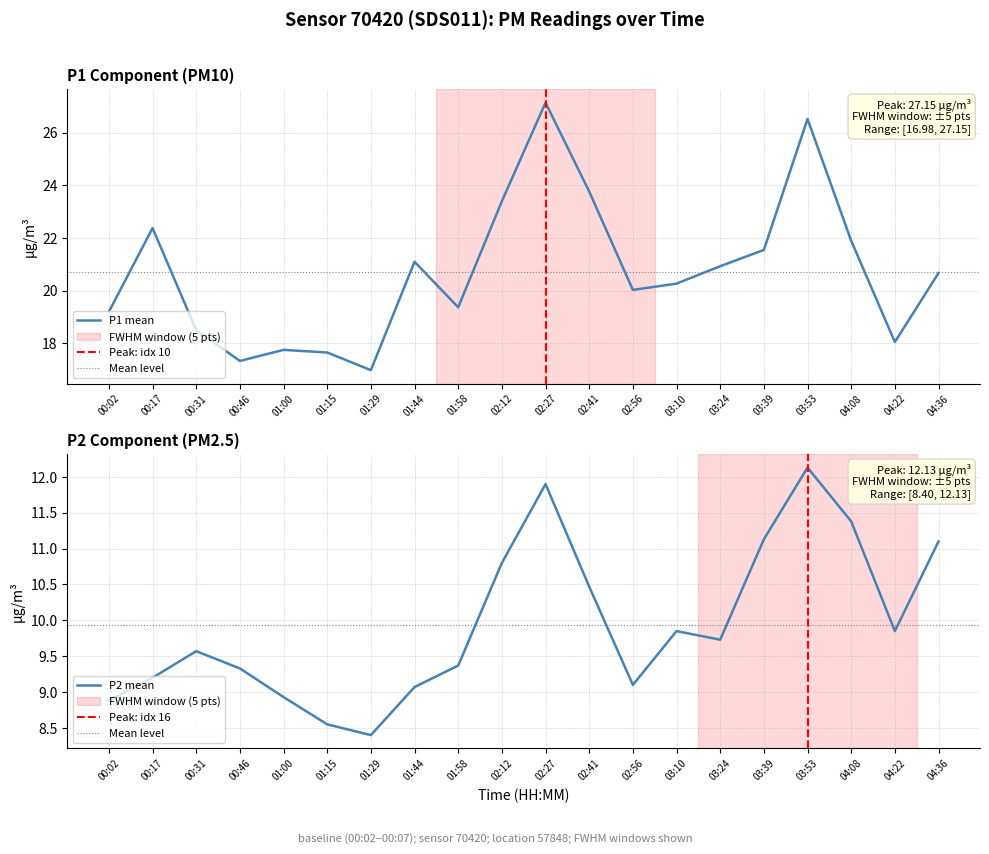

How many data points in P1 are less than 20?

8